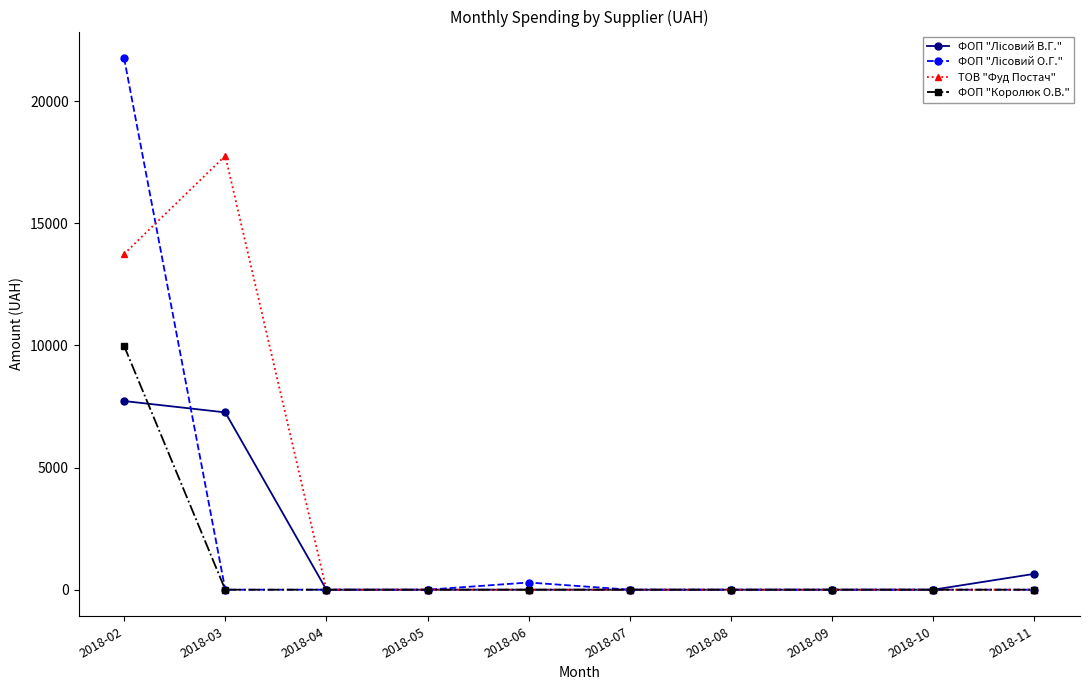

At which category does ТОВ "Фуд Постач" reach its first local peak?

2018-03